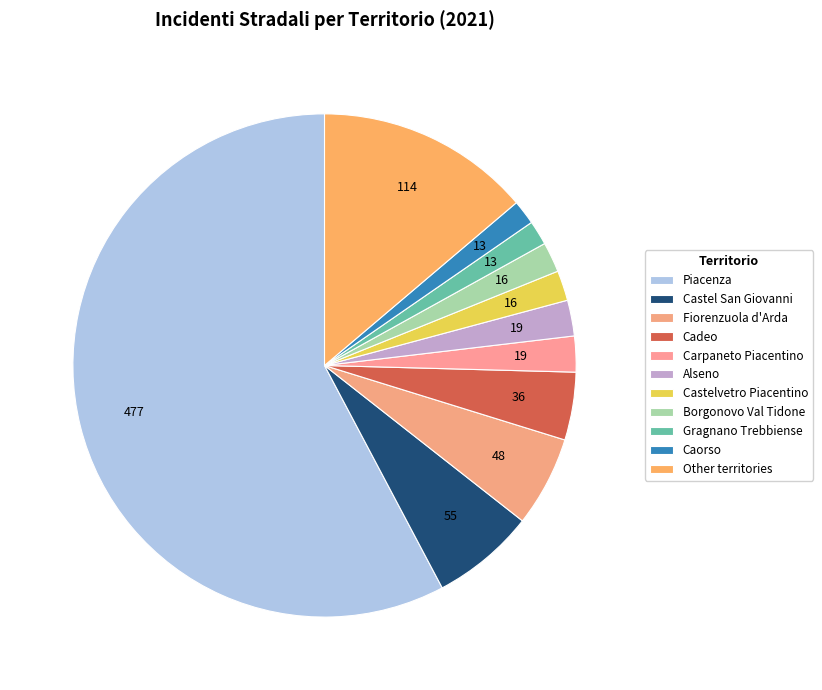

Which category has the biggest portion of the pie?

Piacenza